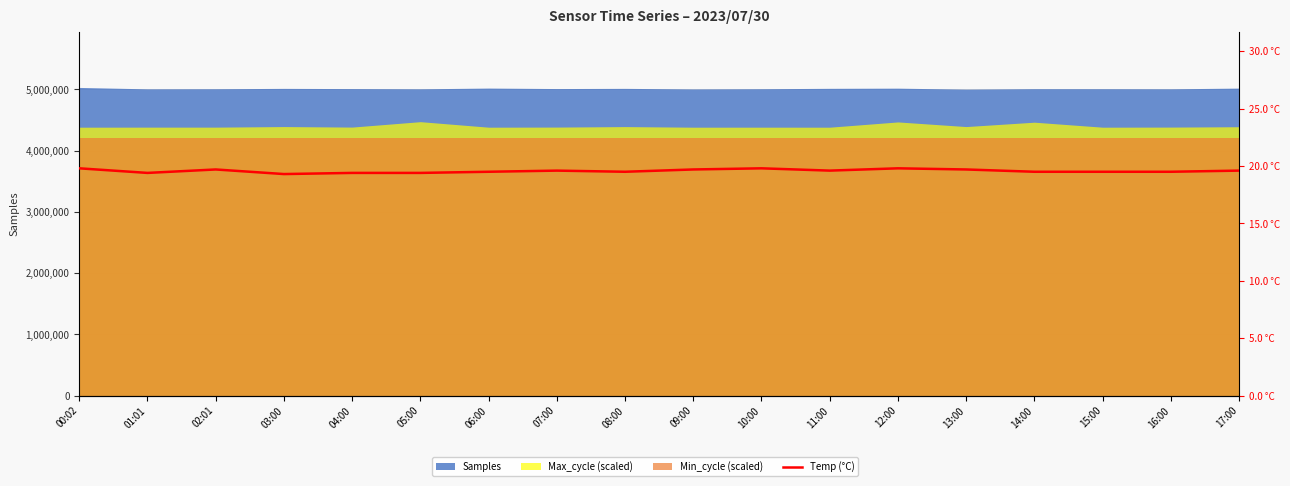

What is the smallest value displayed?

19.3